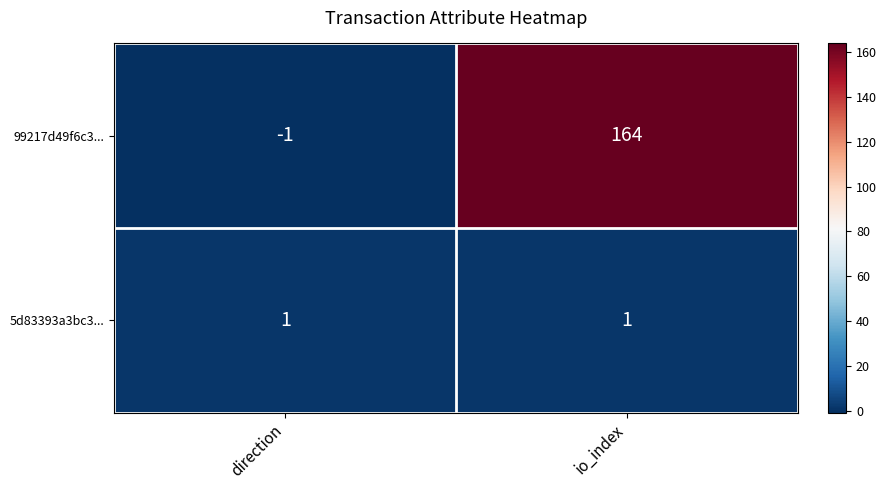

At which label does 99217d49f6c3... reach its peak?

io_index